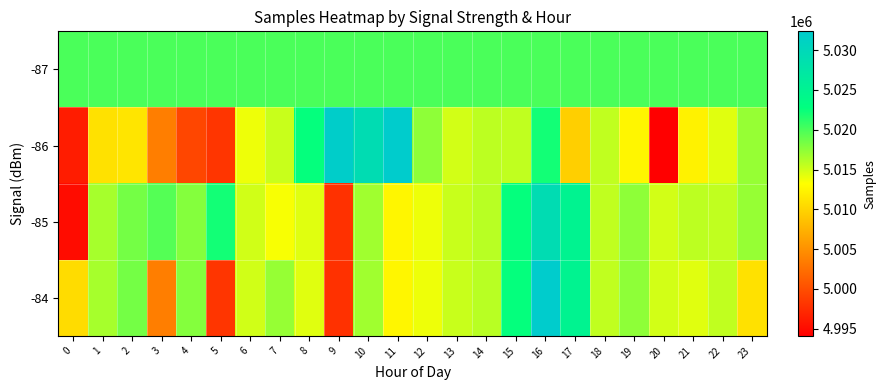

Which series has the largest total across all categories?

-87